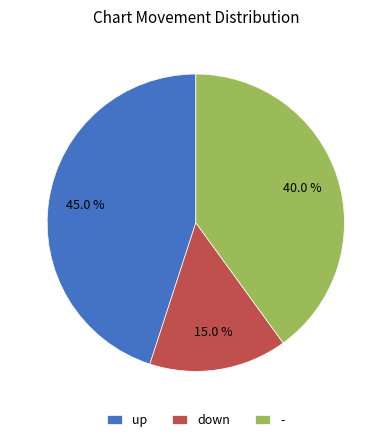

Count the number of slices in the pie.

3